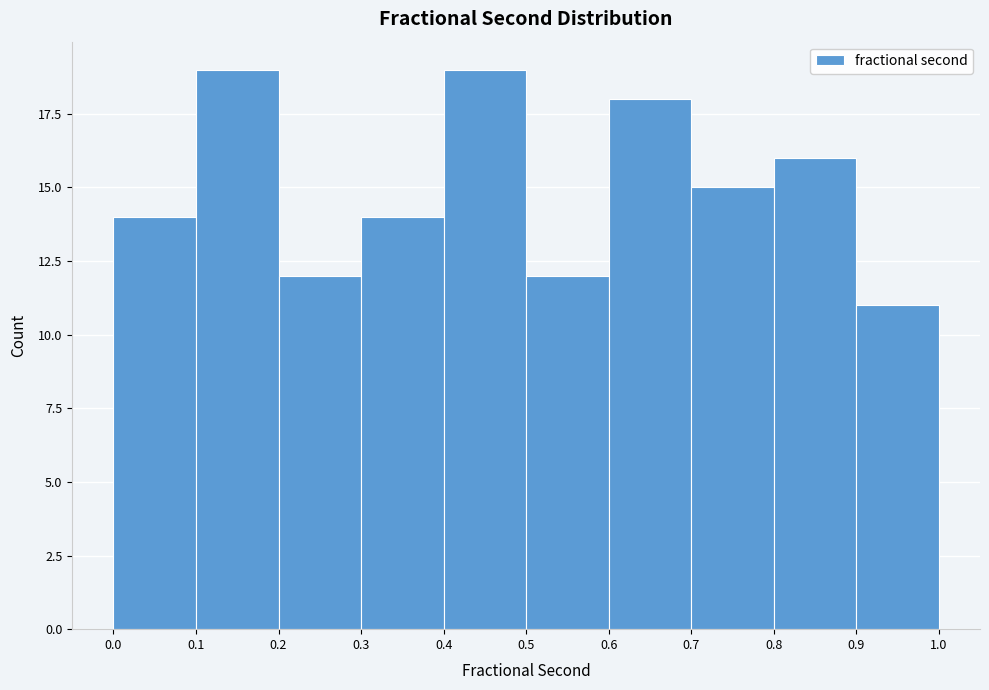

Reading left to right, list every bar in this chart as the range it spans on the x-axis followed by its height. The values are not printed on the chart, so give them approximately, as read against the axis.

0.0 to 0.1: 14
0.1 to 0.2: 19
0.2 to 0.3: 12
0.3 to 0.4: 14
0.4 to 0.5: 19
0.5 to 0.6: 12
0.6 to 0.7: 18
0.7 to 0.8: 15
0.8 to 0.9: 16
0.9 to 1.0: 11